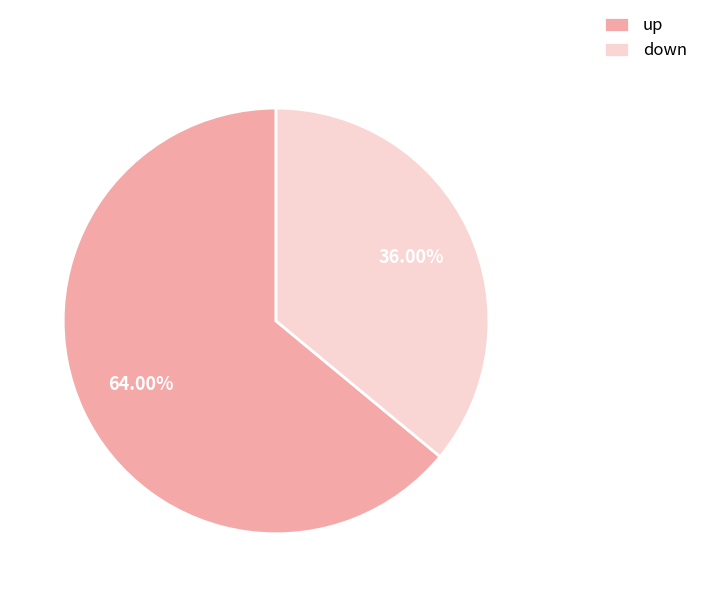

What is the largest slice in the pie chart?

up